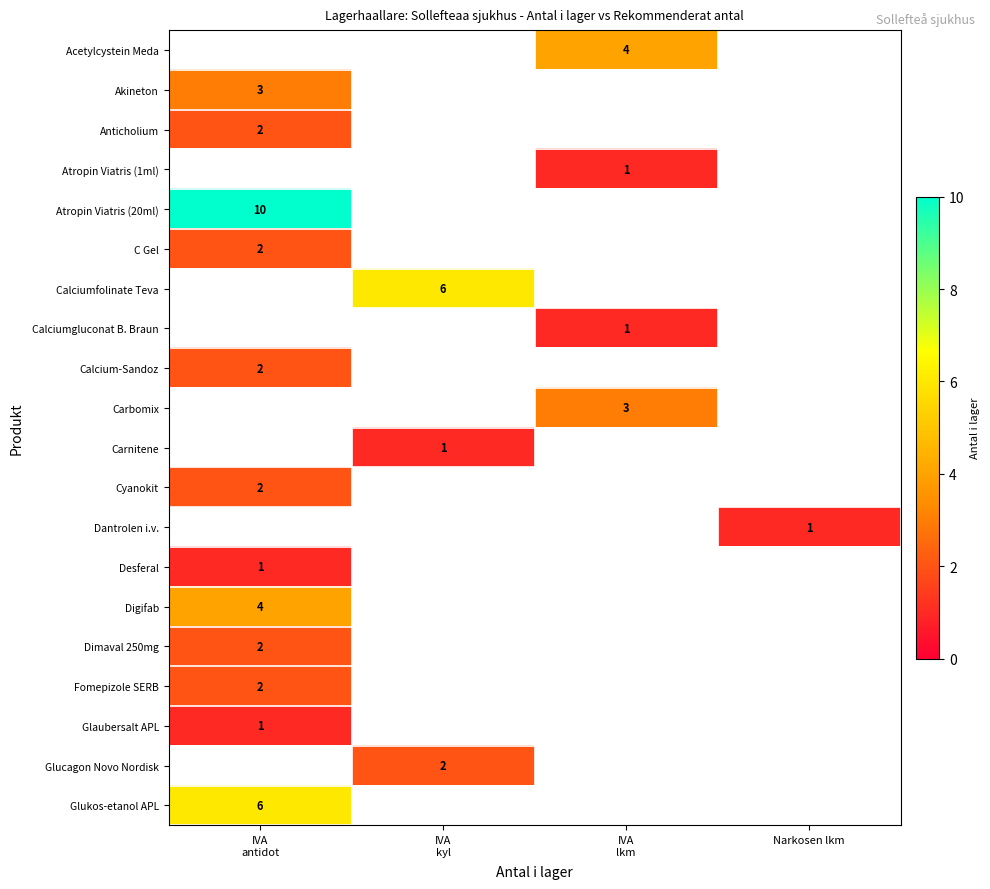

How many series are shown in this chart?

20